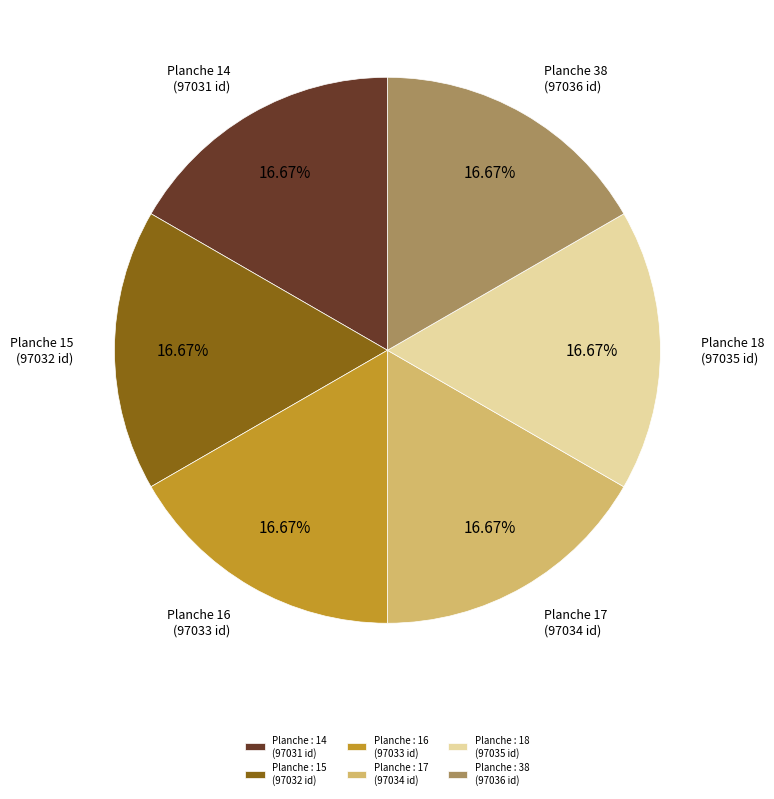

Does Planche : 16 (97033 id) account for over 50% of the chart?

No